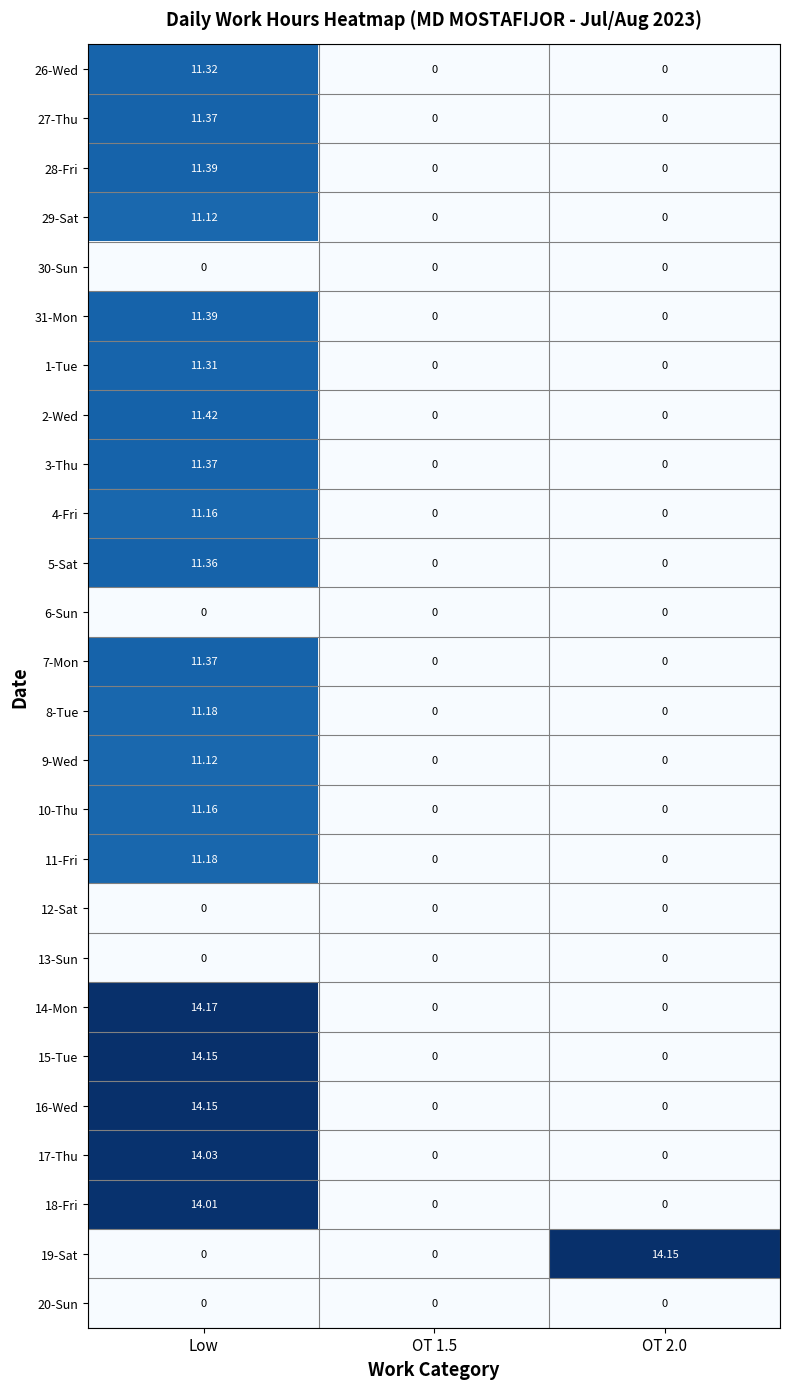

Is the value of 4-Fri at Low greater than the value of 27-Thu at OT 1.5?

Yes